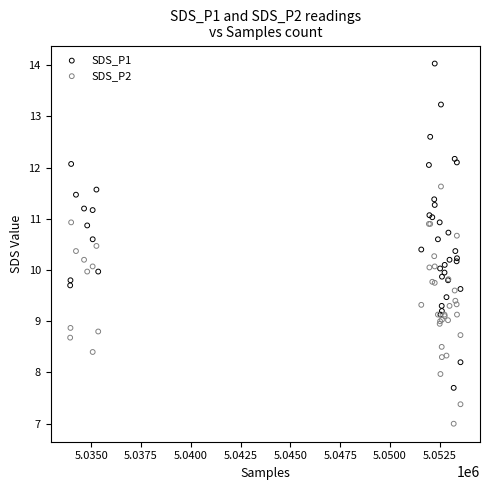

Which series contains the highest Y value?

SDS_P1